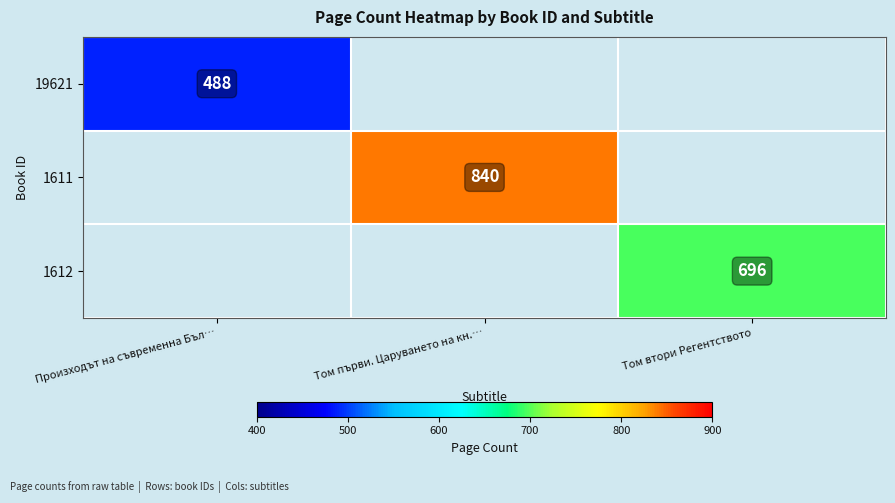

True or false: 1611 has a value of 840 at Том първи. Царуването на кн.….

True